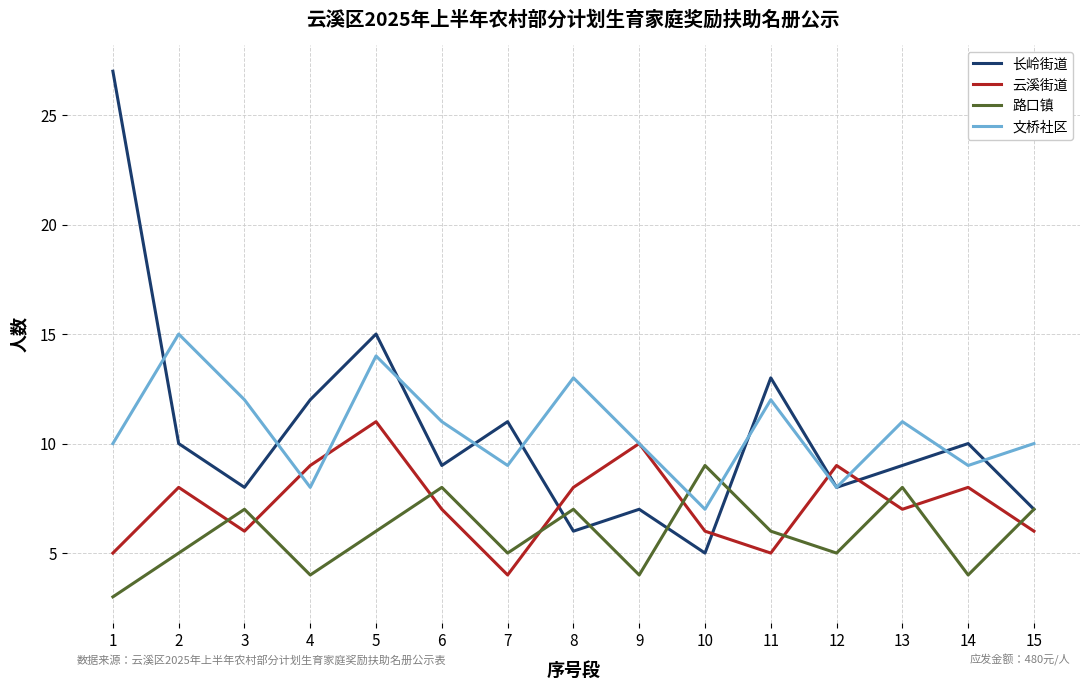

What is the highest value of the 路口镇 series?

9